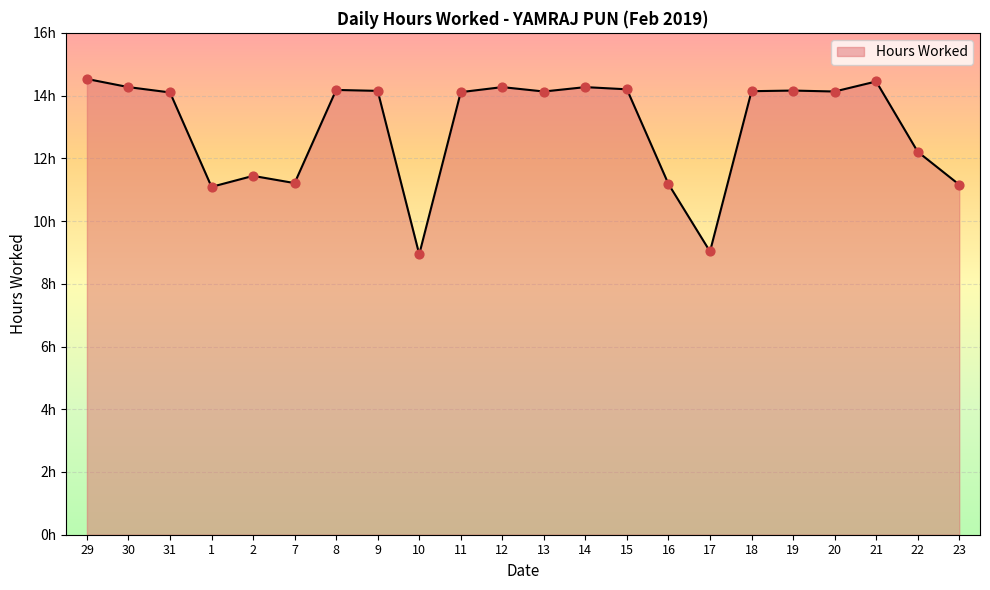

Approximately how many times larger is the value at 18 compared to 10?

1.6